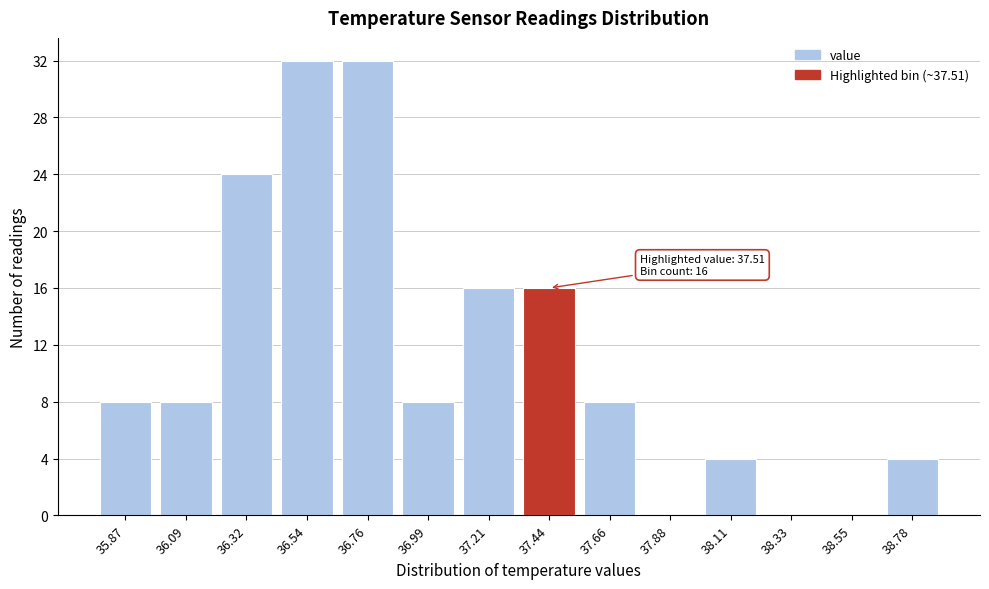

Reading right to left, extract all data points from this chart.

38.78=4	38.55=0	38.33=0	38.11=4	37.88=0	37.66=8	37.44=16	37.21=16	36.99=8	36.76=32	36.54=32	36.32=24	36.09=8	35.87=8